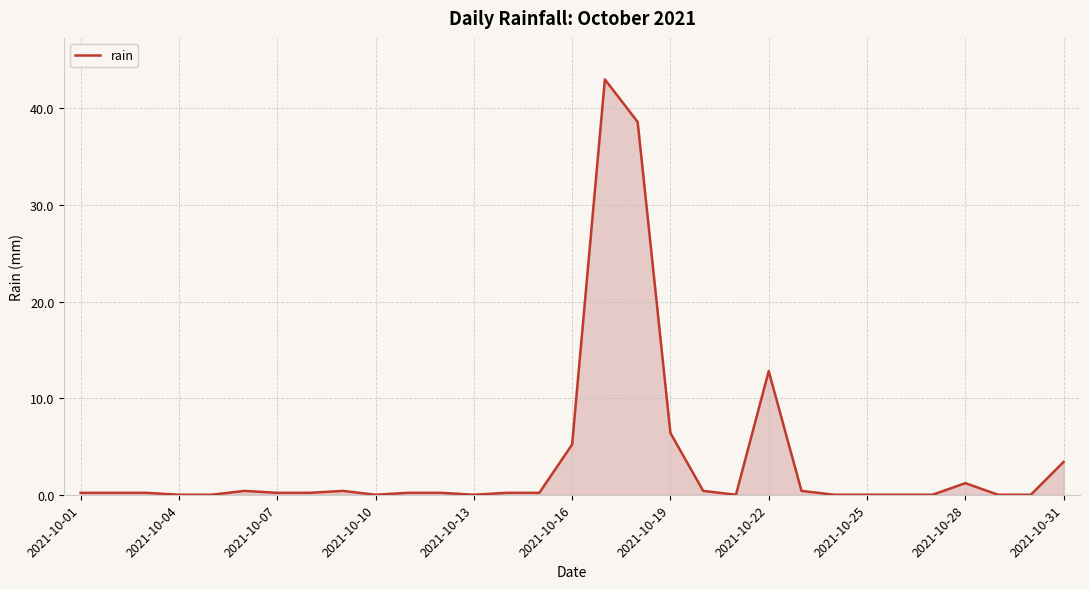

What is the difference between the maximum and minimum values?

43.0